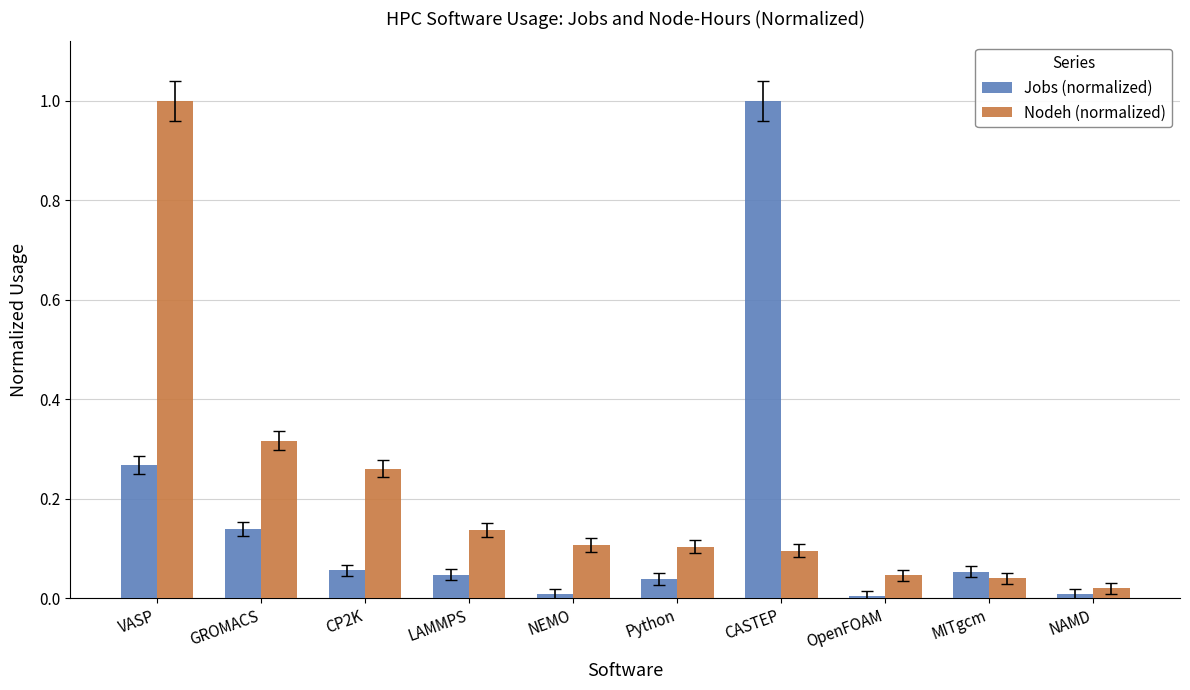

Which series changed the most between LAMMPS and MITgcm?

Nodeh (normalized)